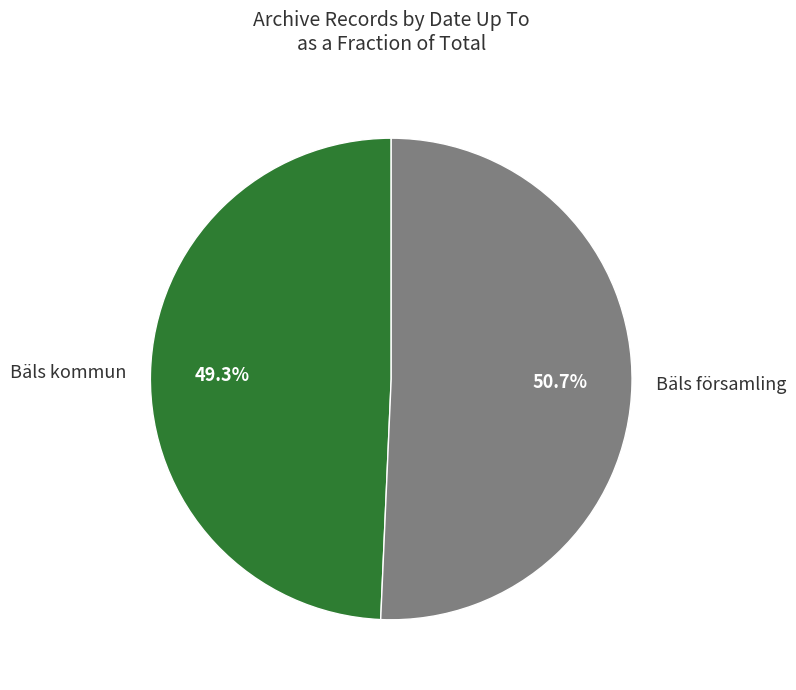

Which slice represents more than half of the pie?

Bäls församling